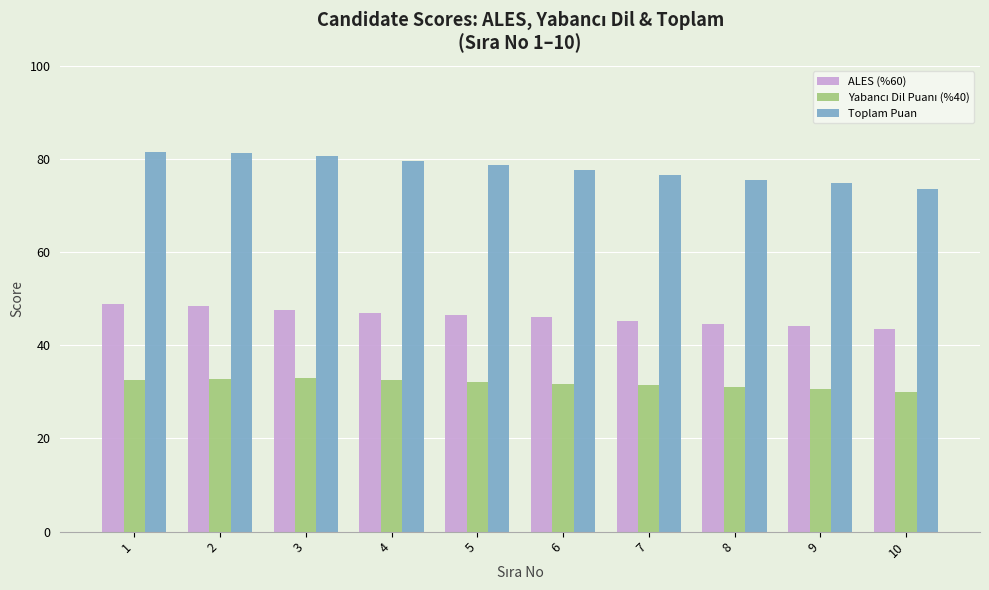

What is the total value across all series at 2?

162.4